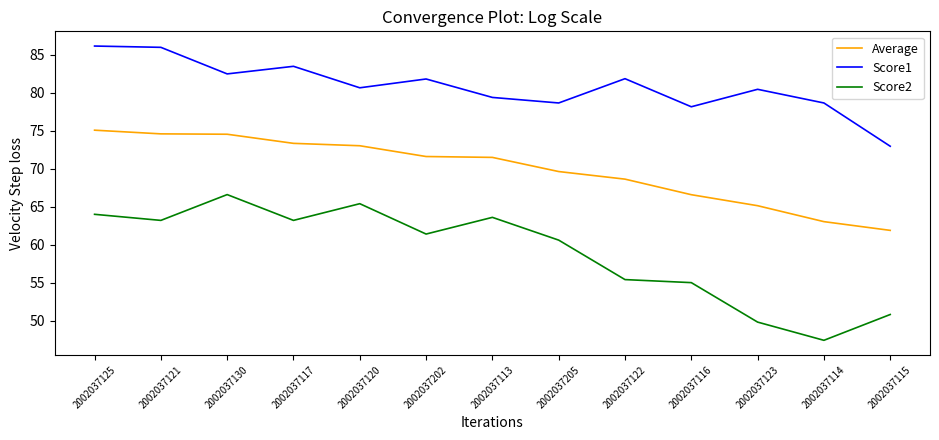

Between 2002037125 and 2002037202, which series saw the biggest shift?

Score1